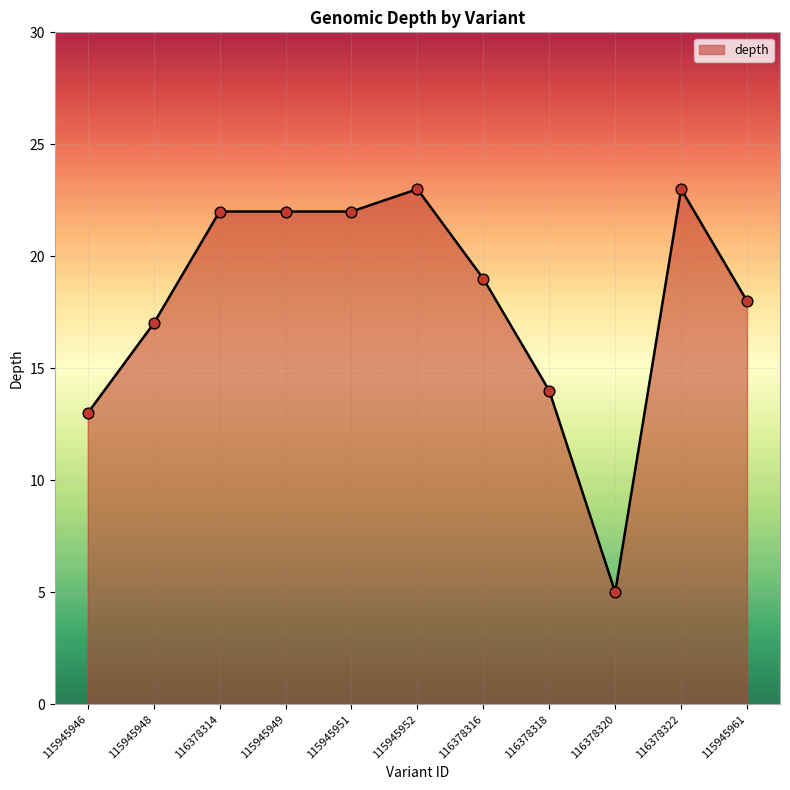

Approximately how many times larger is the value at 116378318 compared to 115945961?

0.8